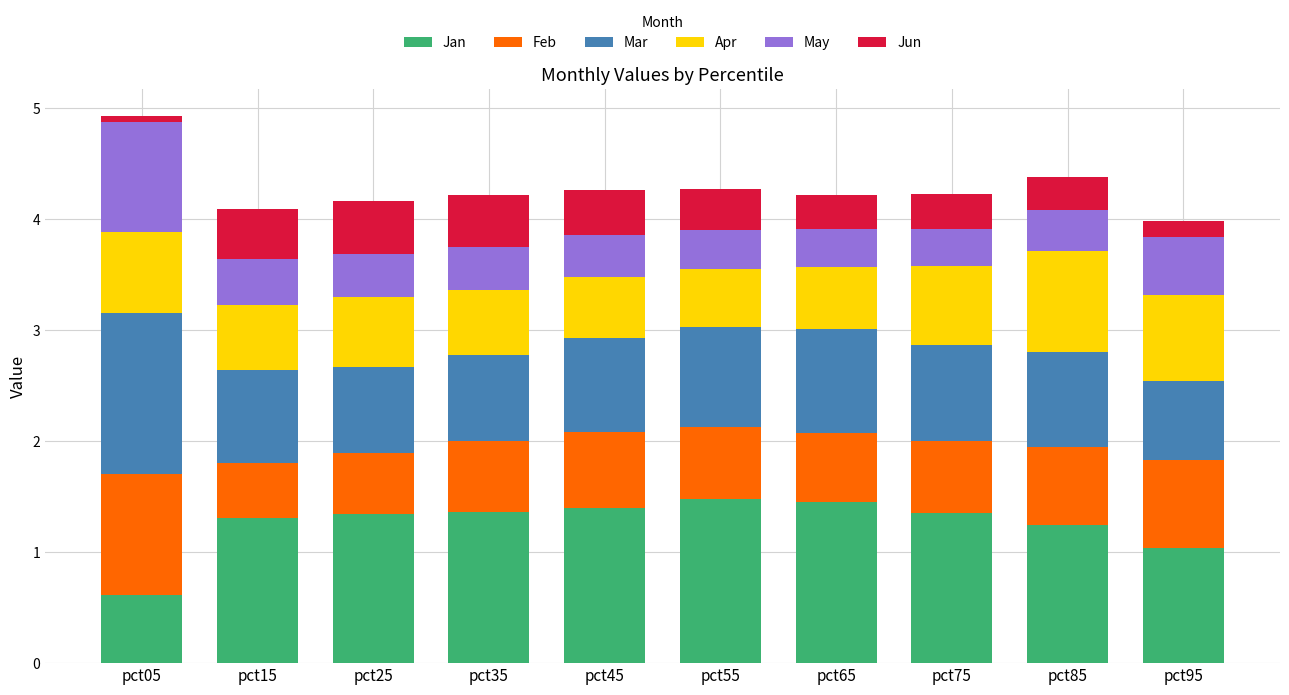

What is the maximum value for Jan?

1.5